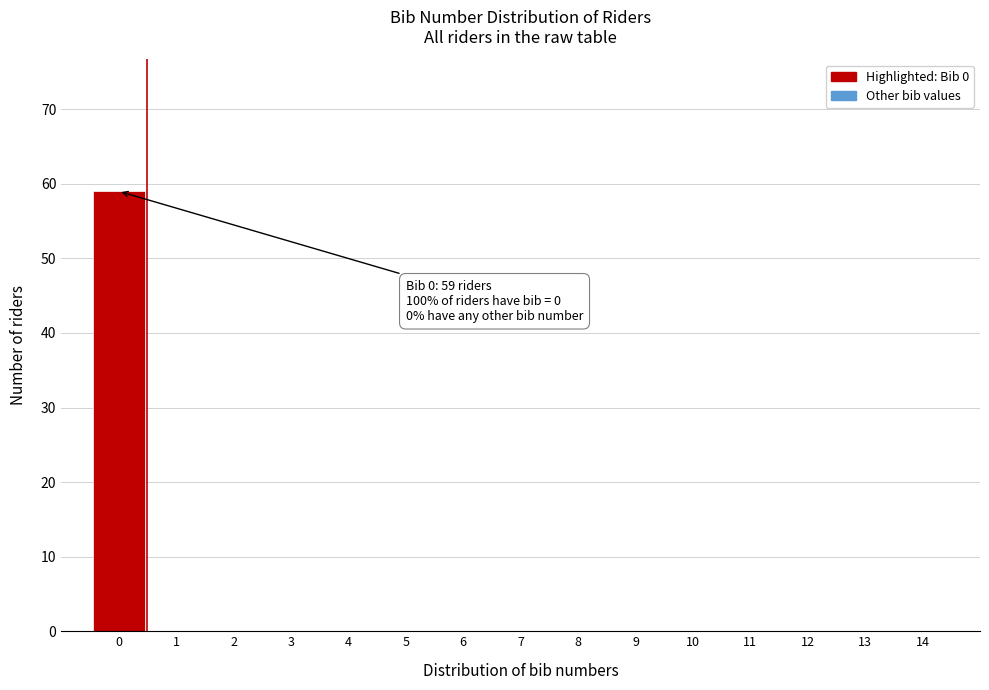

Over which range of the x-axis is the bar tallest?

-0.5 to 0.5